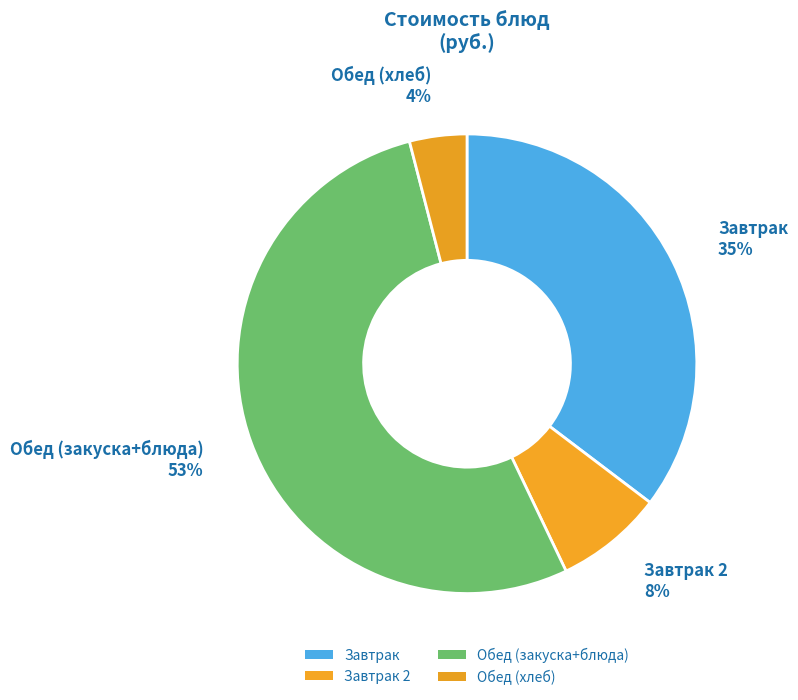

How many segments does this pie chart have?

4